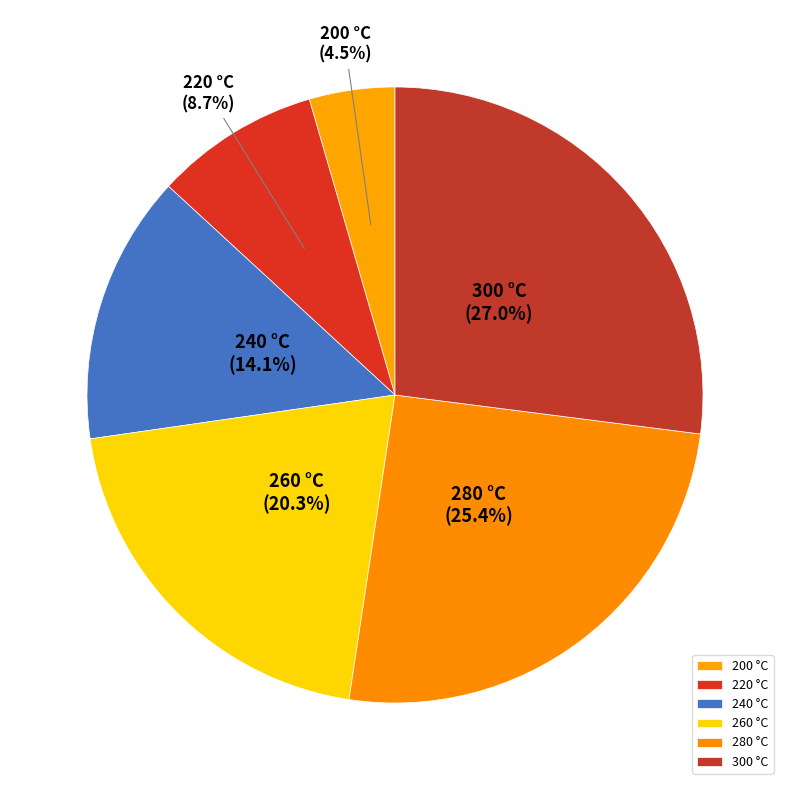

What is the total percentage of 260 and 220?

29.0%